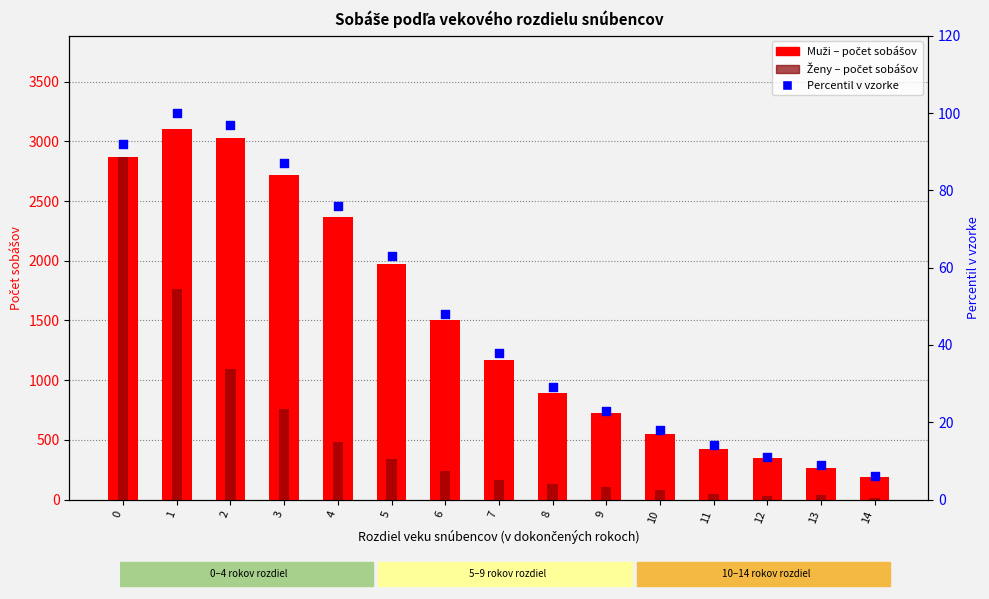

Which series has the largest total across all categories?

Muži (count)